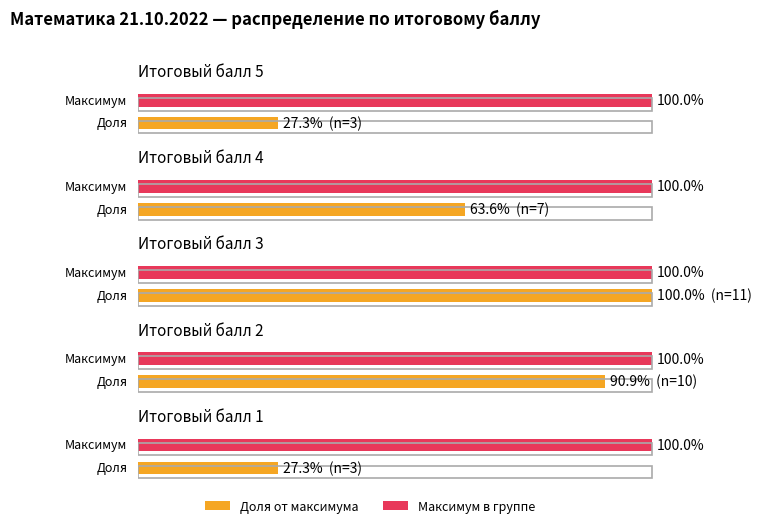

How many bars are there in each group?

2